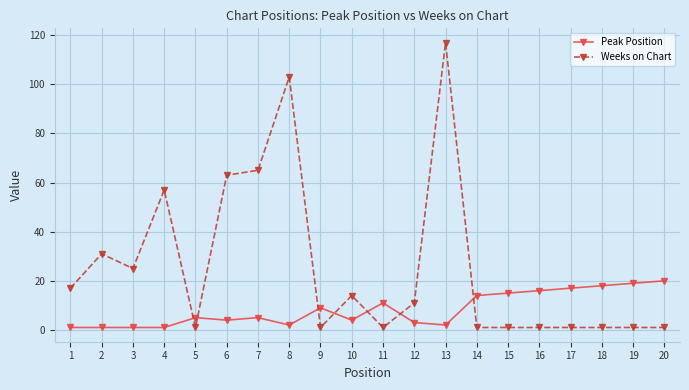

Between 3 and 4, which series saw the biggest shift?

Weeks on Chart